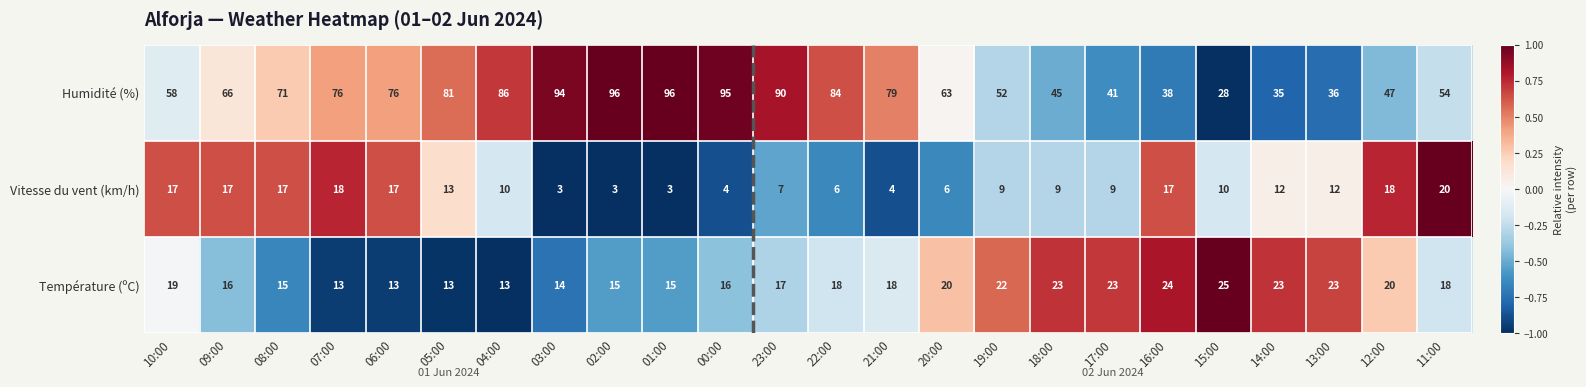

What is the difference between the maximum and second lowest values in the Vitesse du vent (km/h) series?

17